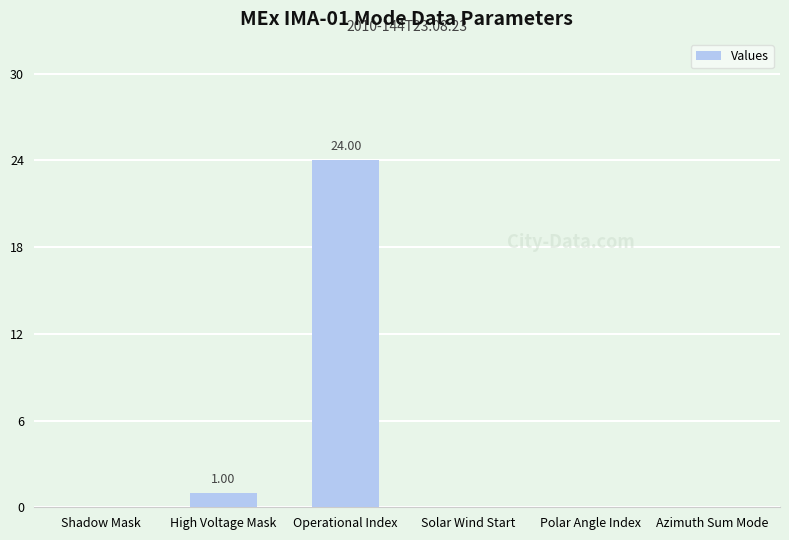

Which category has the highest value across all series?

Operational Index